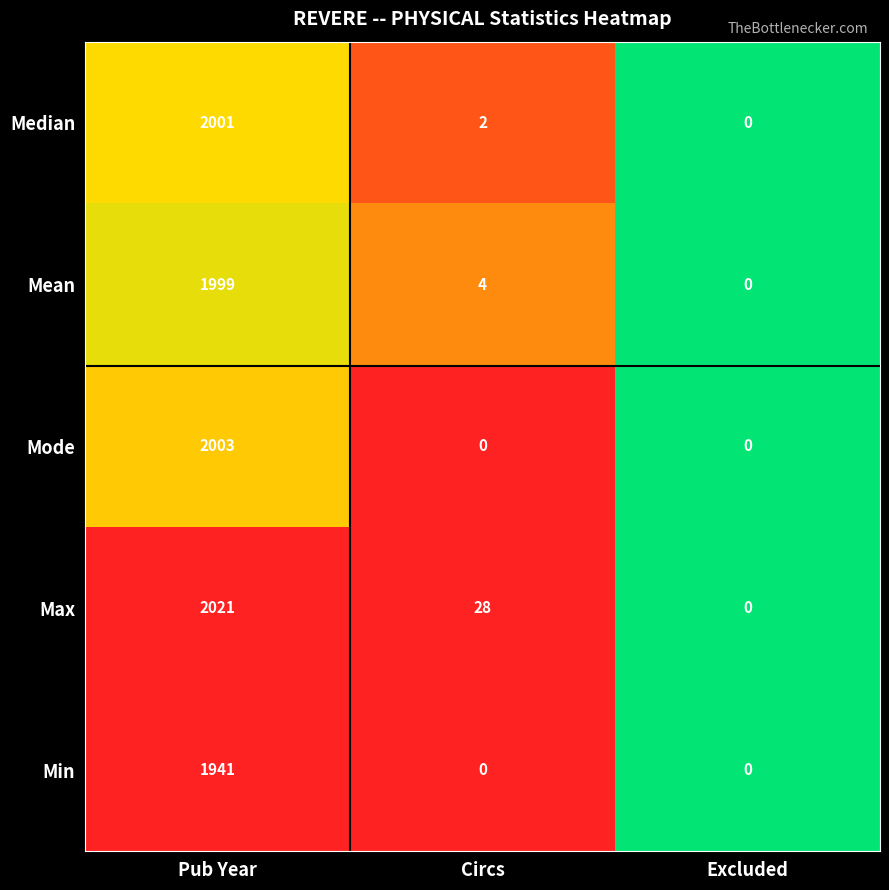

At which category does the chart reach its peak across all series?

Pub Year